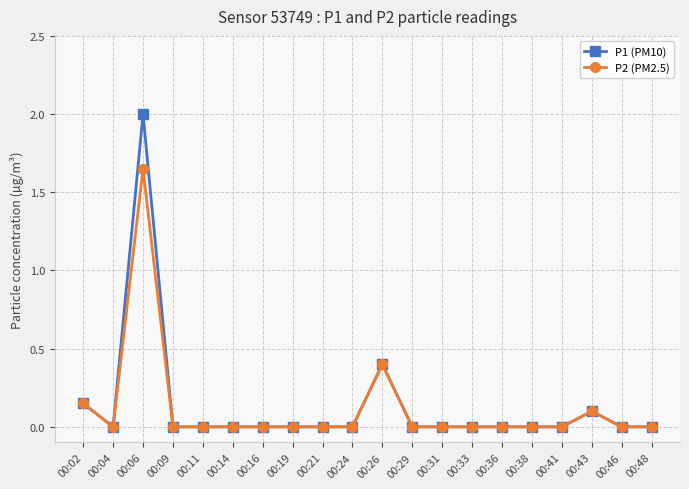

At which category does P2 (PM2.5) reach its first local valley?

00:04